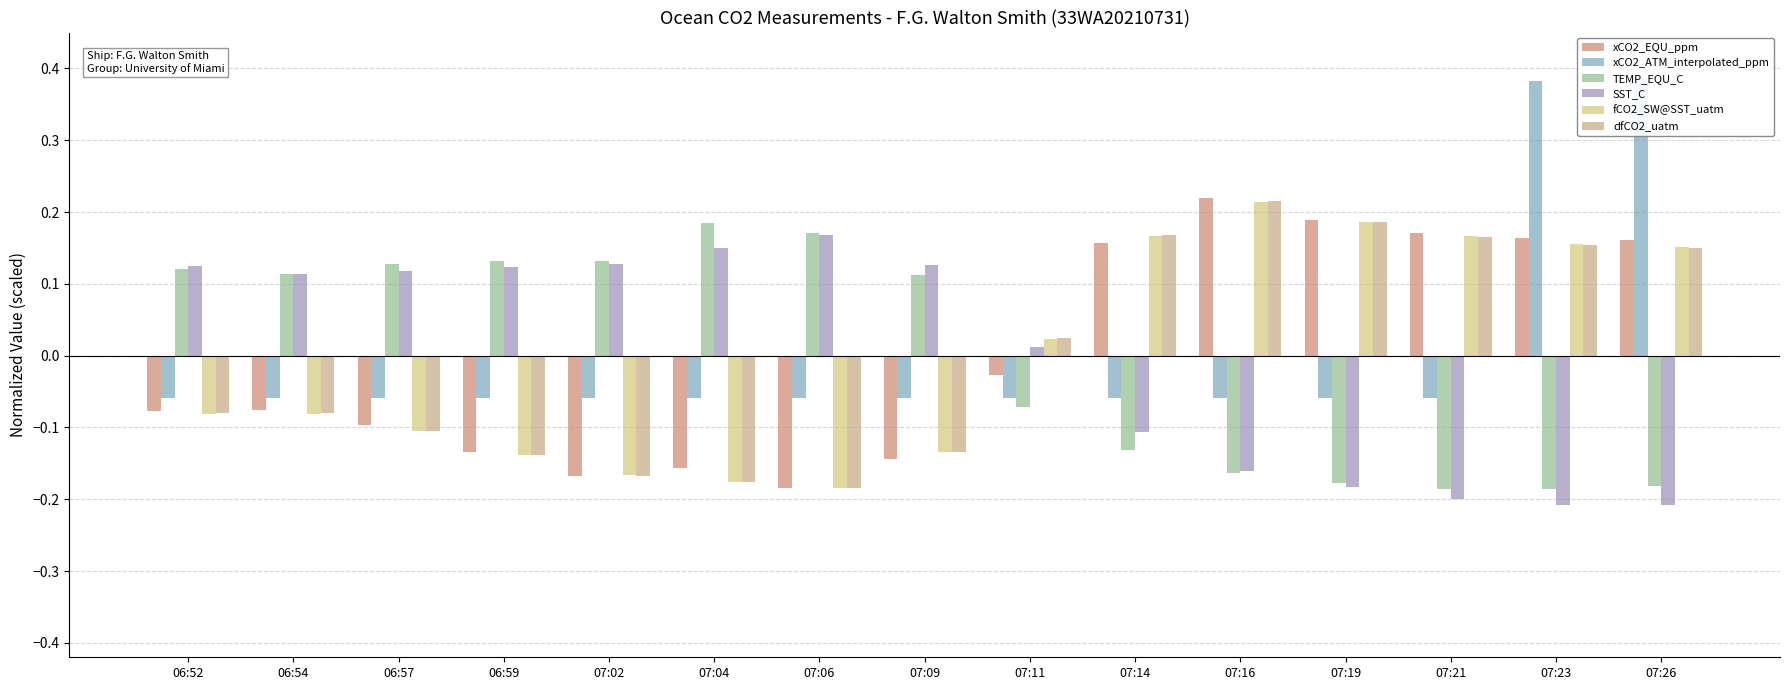

How many values in dfCO2_uatm are above zero?

7